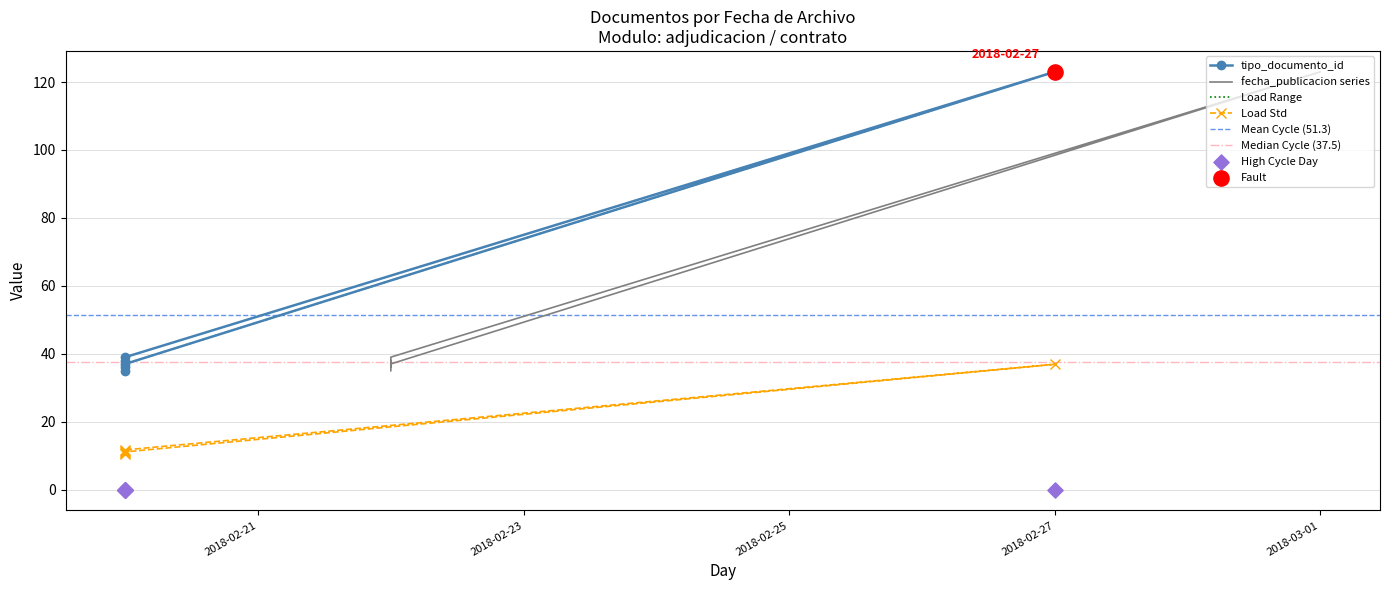

Between 2018-02-20 and 2018-02-27, which is larger?

2018-02-27